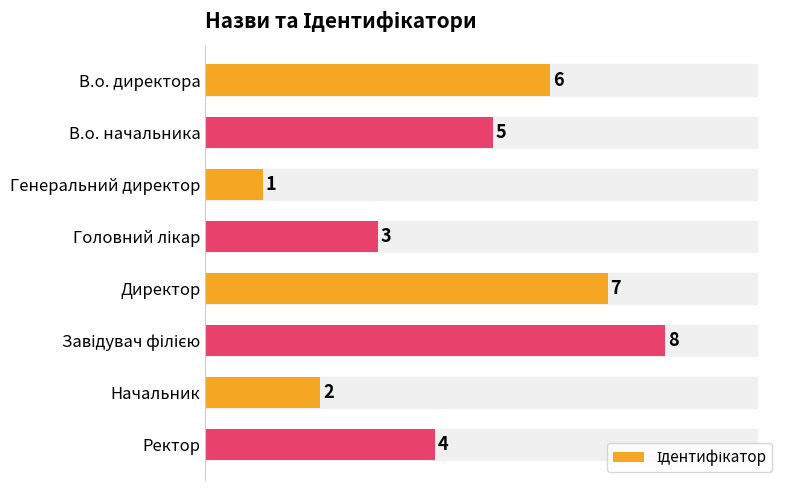

What is the greatest value displayed?

8